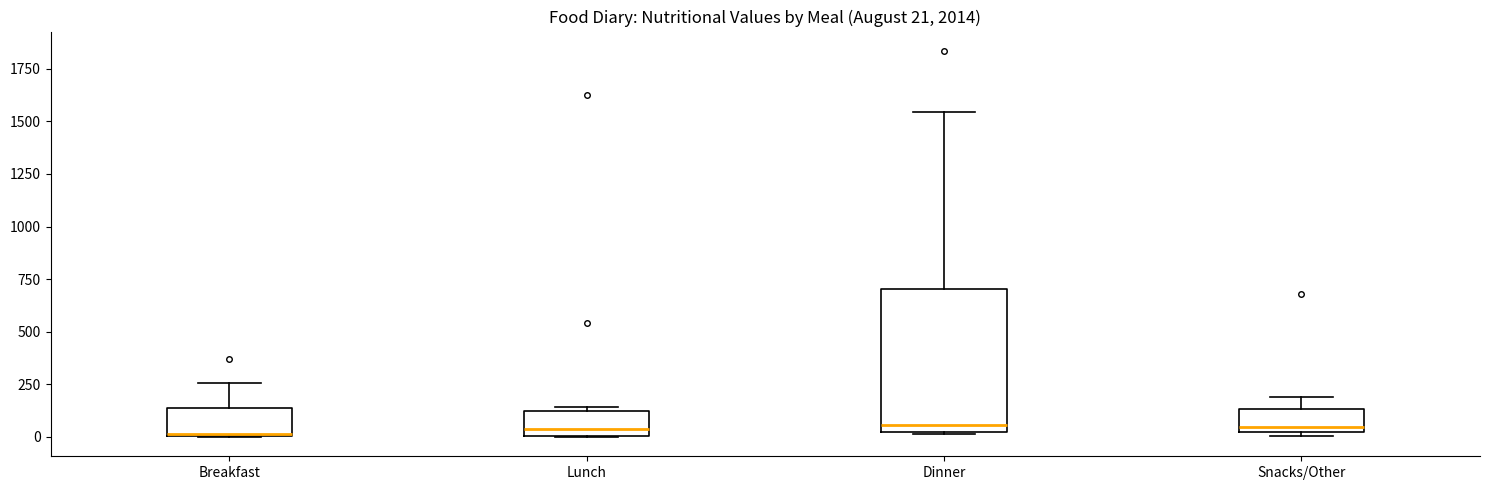

Comparing the boxes themselves (not the whiskers), which one is the tallest?

Dinner